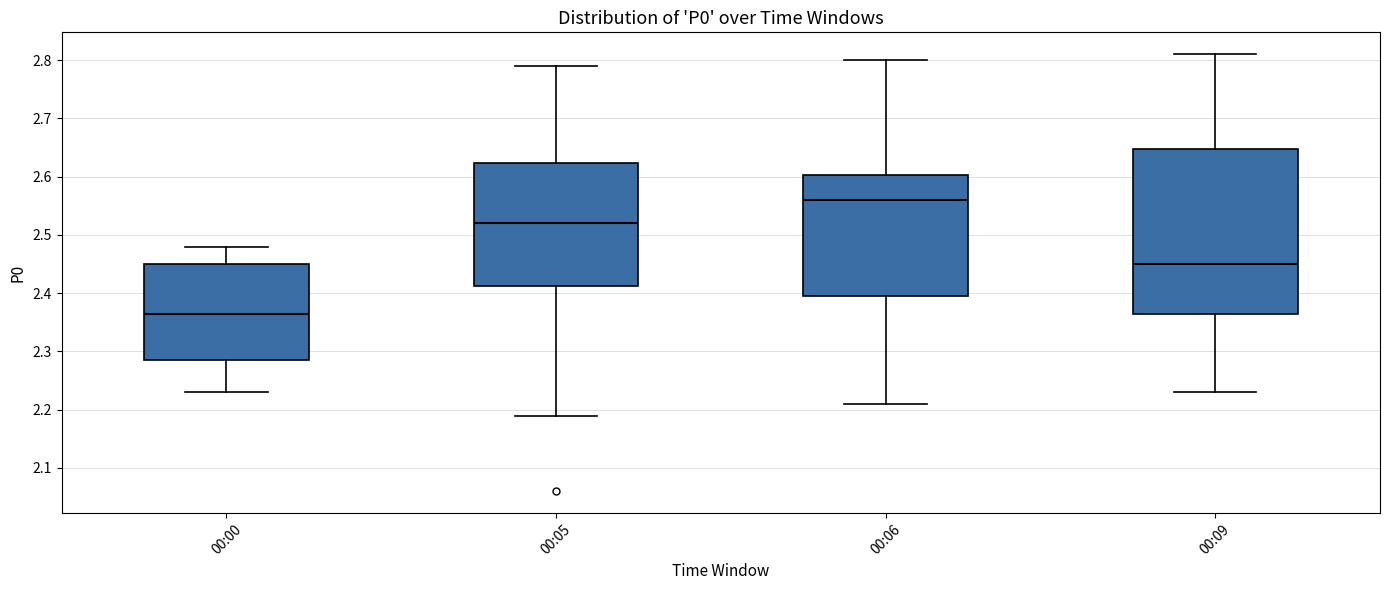

Where does the upper whisker of the box for 00:06 end on the y-axis? The values are not printed on the chart, so give them approximately, as read against the axis.

2.80